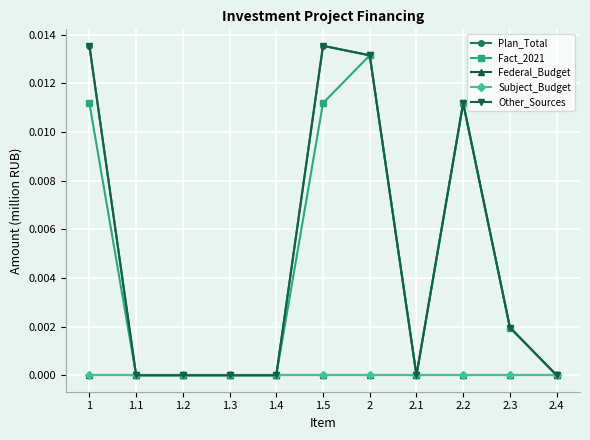

Where is the first local maximum for Other_Sources?

1.5